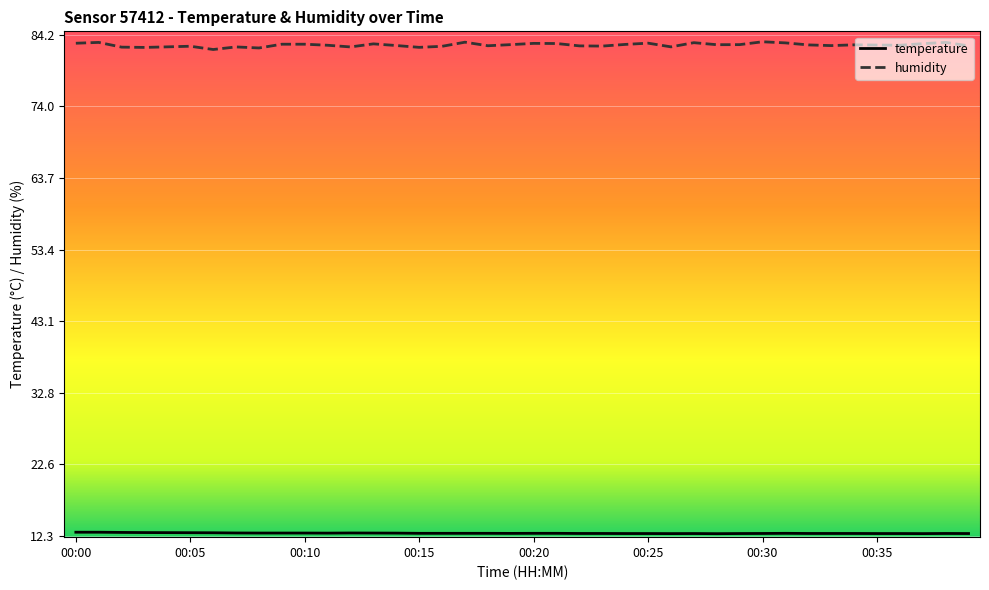

Which series has the largest range (max minus min)?

humidity